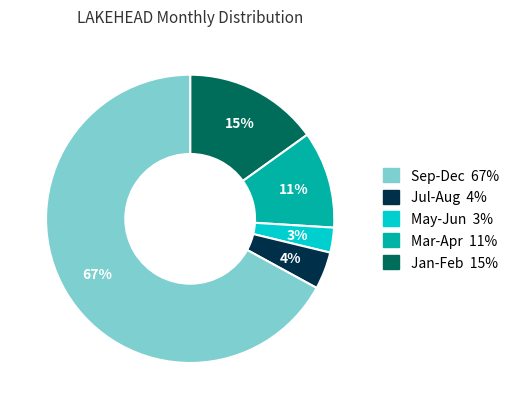

Count the number of slices in the pie.

5